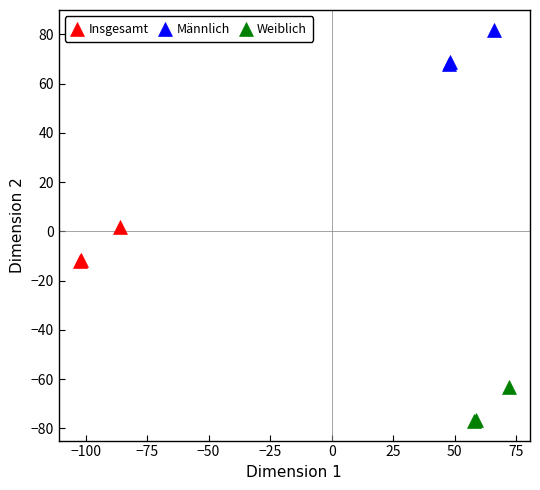

Which series contains the highest Y value?

Männlich